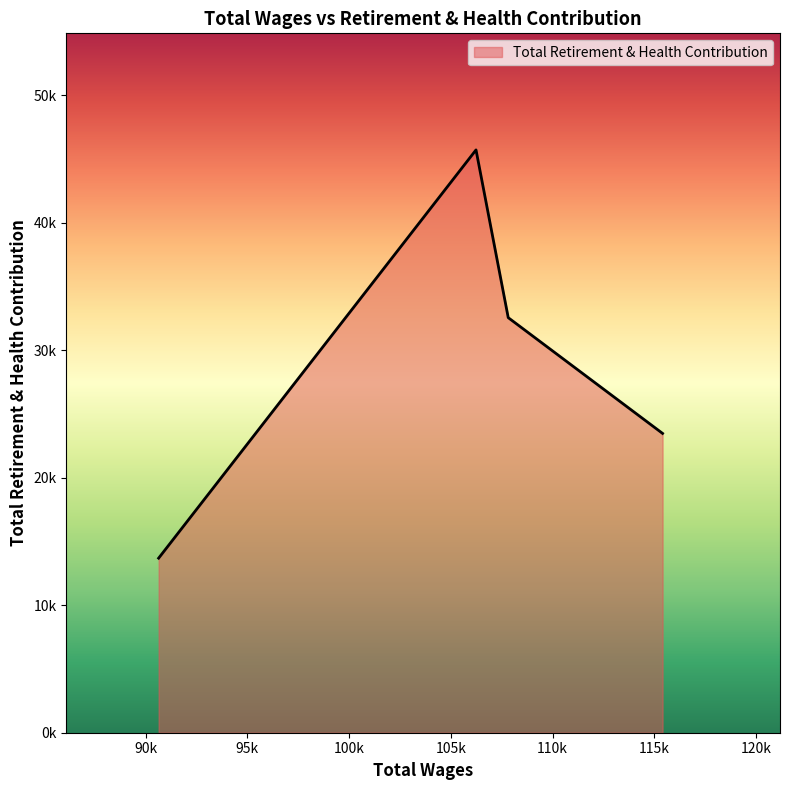

Where is the first local maximum?

106235.0